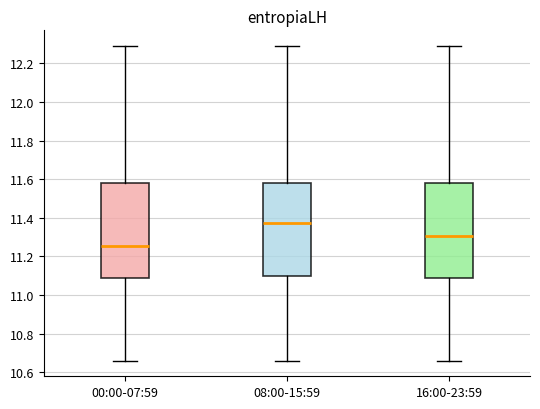

Which box has the highest median line?

08:00-15:59